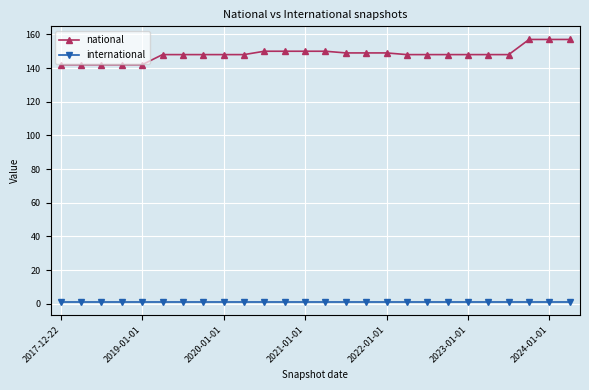

What is the lowest value of the international series?

1